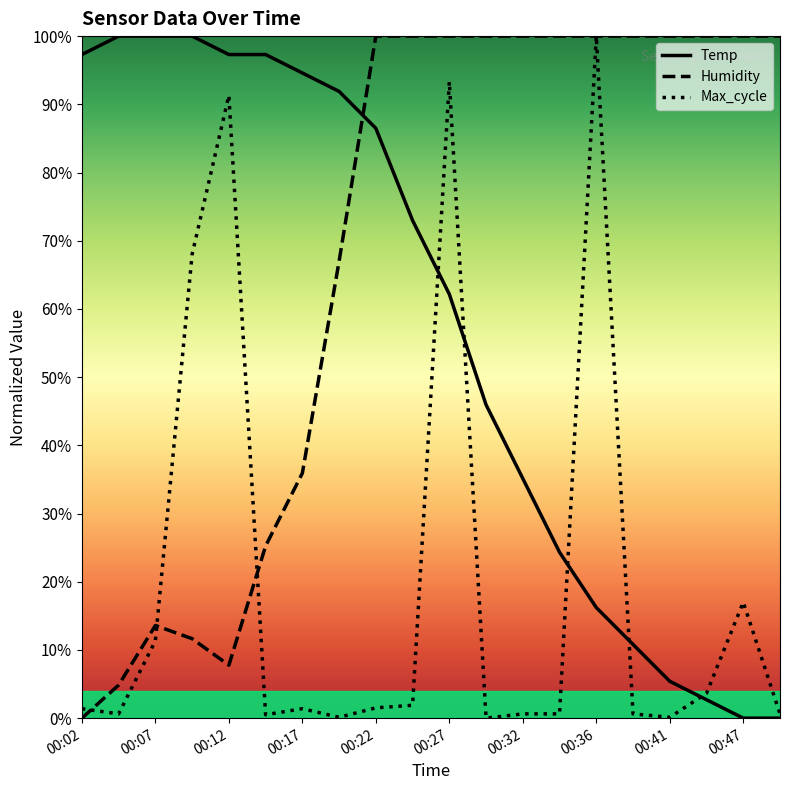

How many lines are shown in the chart?

3